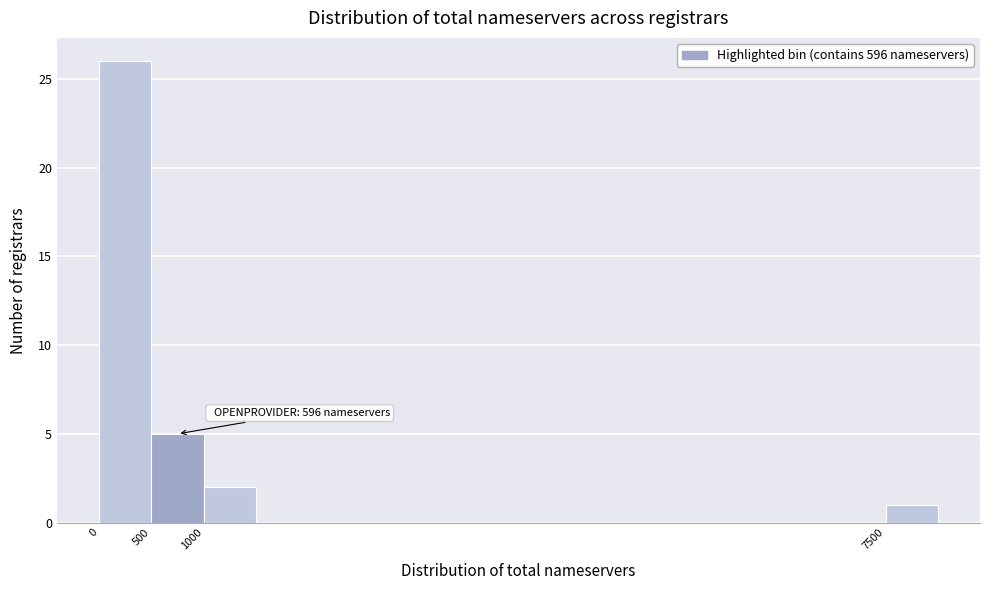

Which range on the x-axis has the tallest bar?

0 to 500